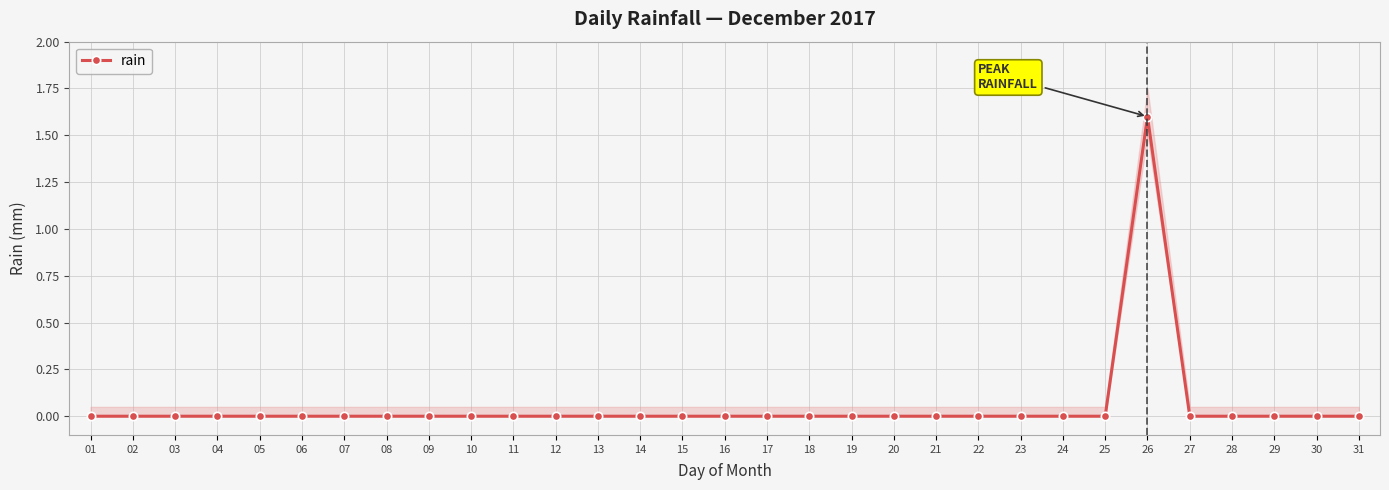

At which label is the value closest to 0?

01